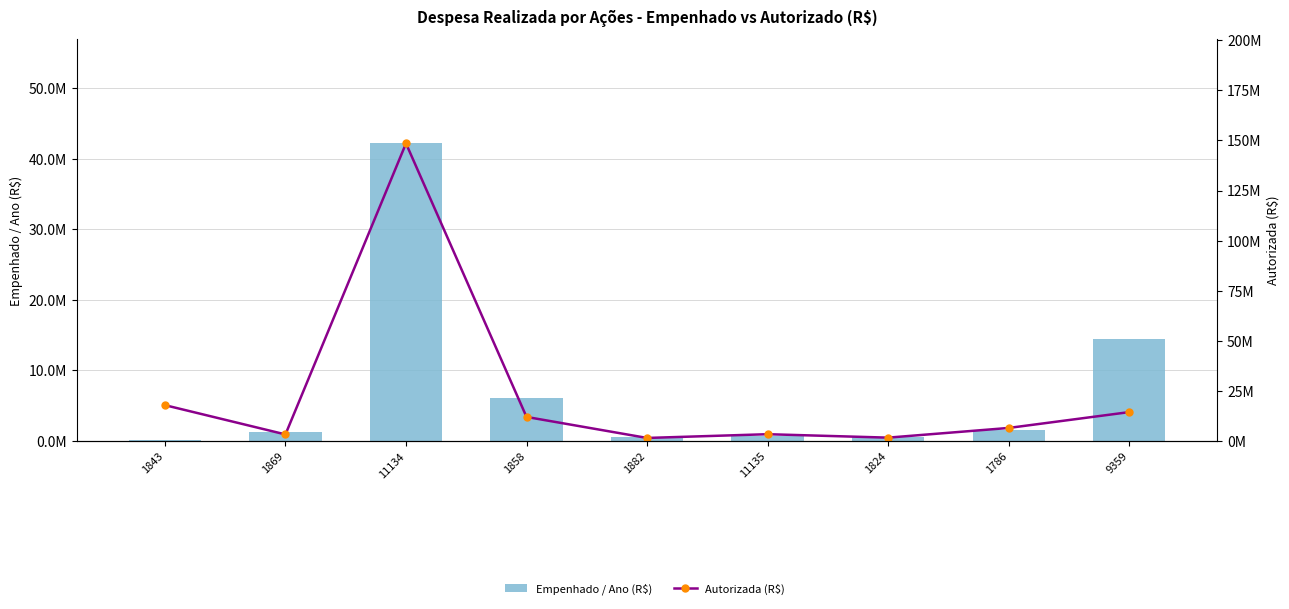

At how many categories does at least one series exceed 19805156?

1